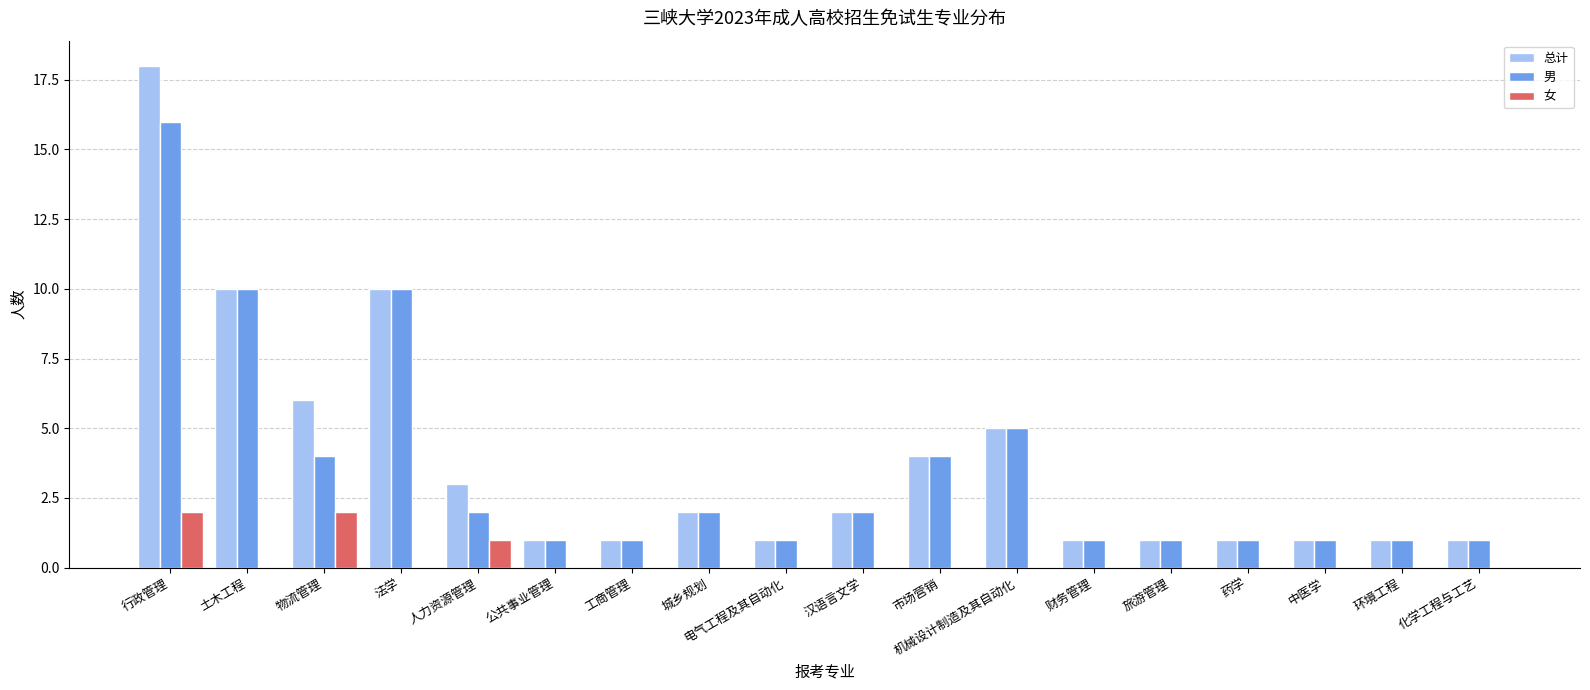

What is the average value of the 总计 series?

4